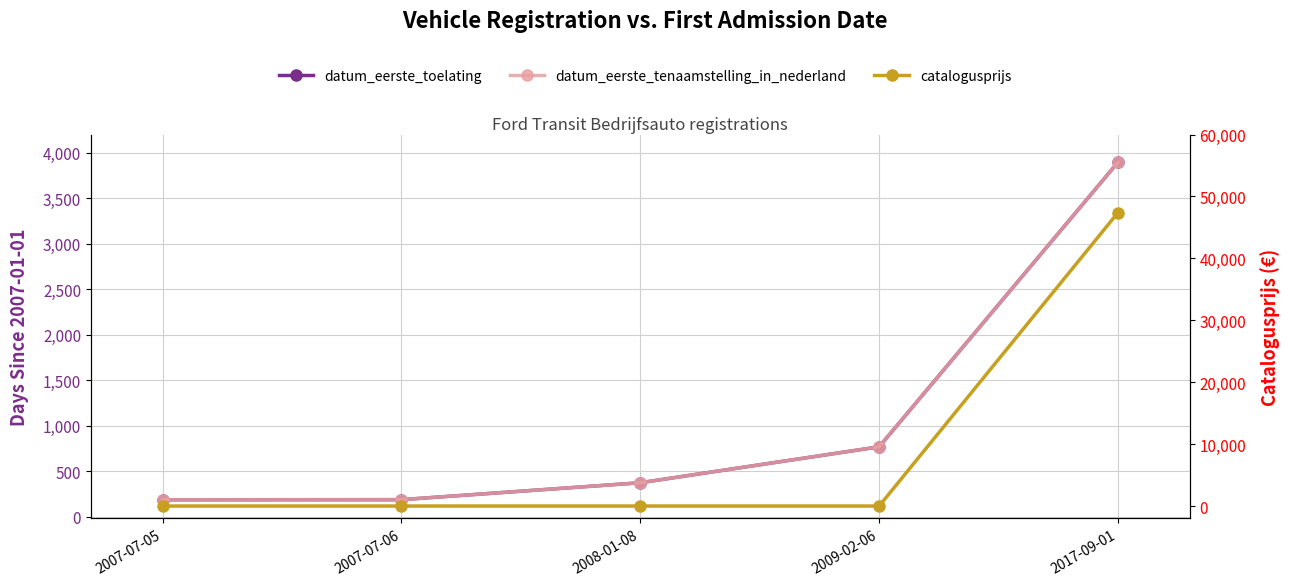

How many series are shown in this chart?

3